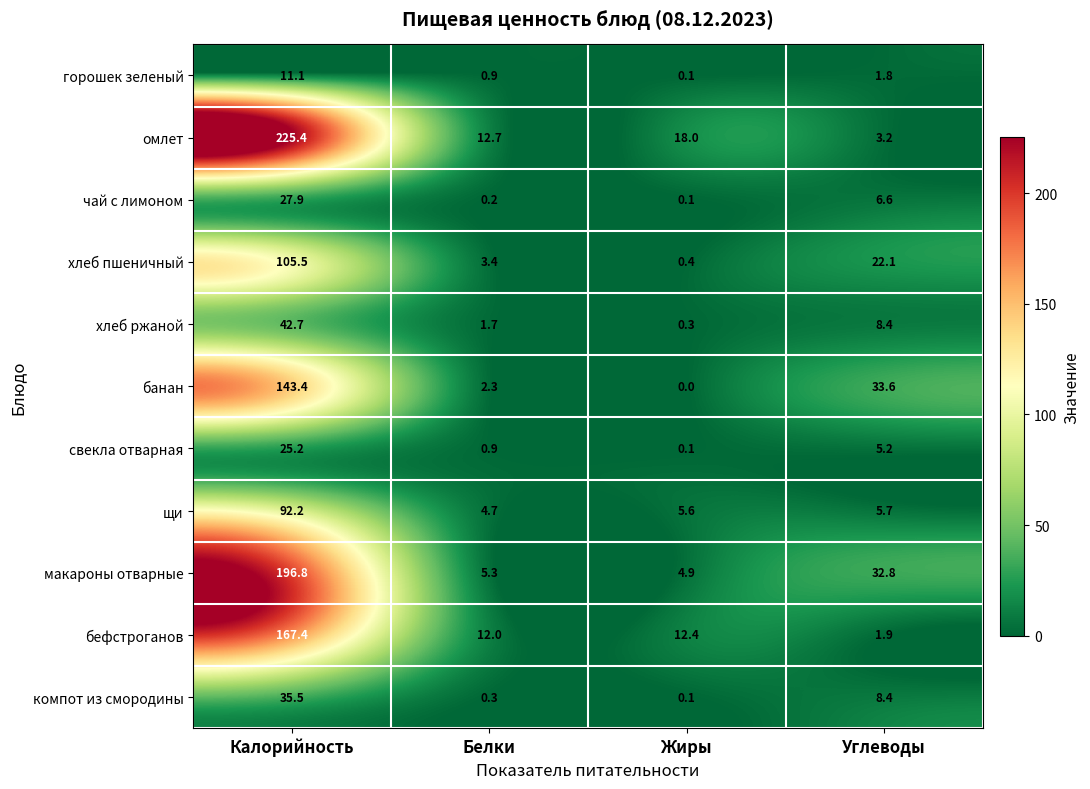

What is the difference between the second highest and minimum values in the макароны отварные series?

27.9